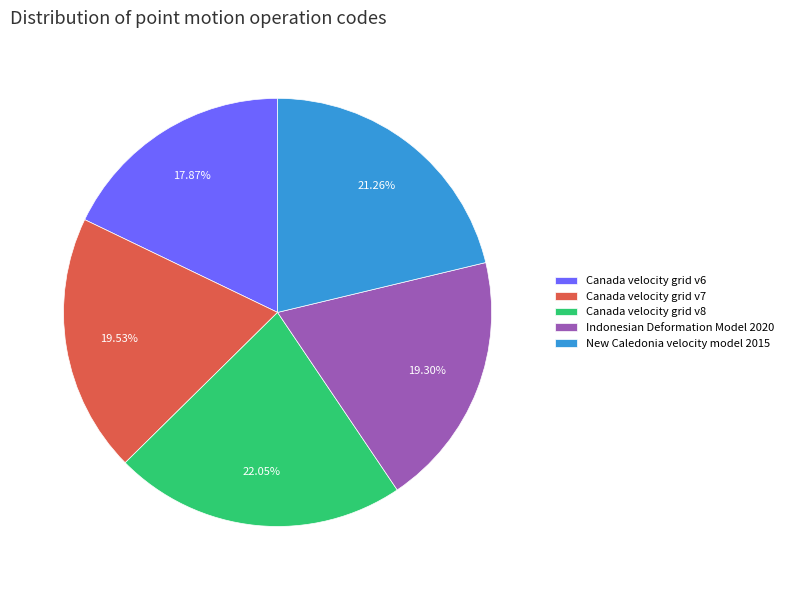

Is the sum of Canada velocity grid v6 and Canada velocity grid v8 greater than half?

No